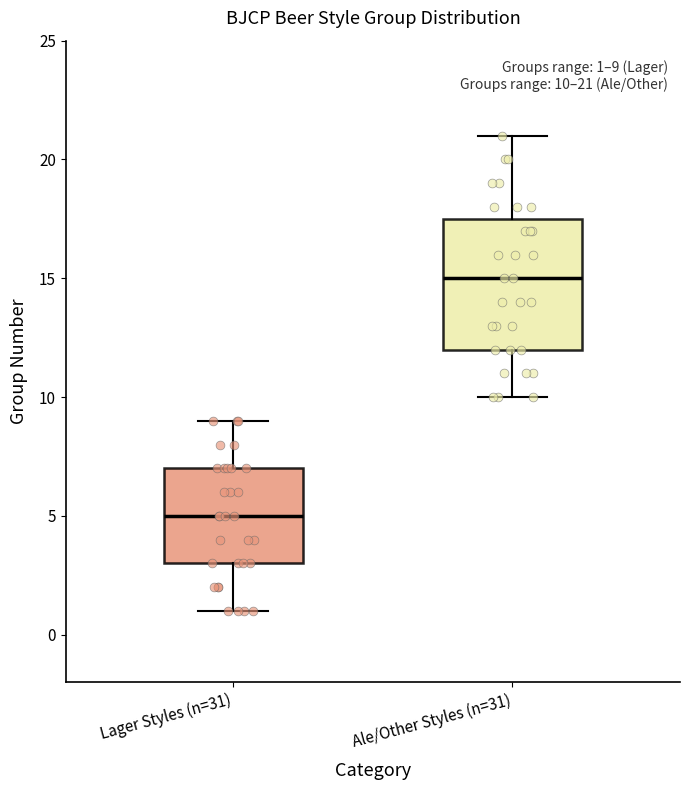

Which box's median line is the lowest?

Lager Styles (n=31)